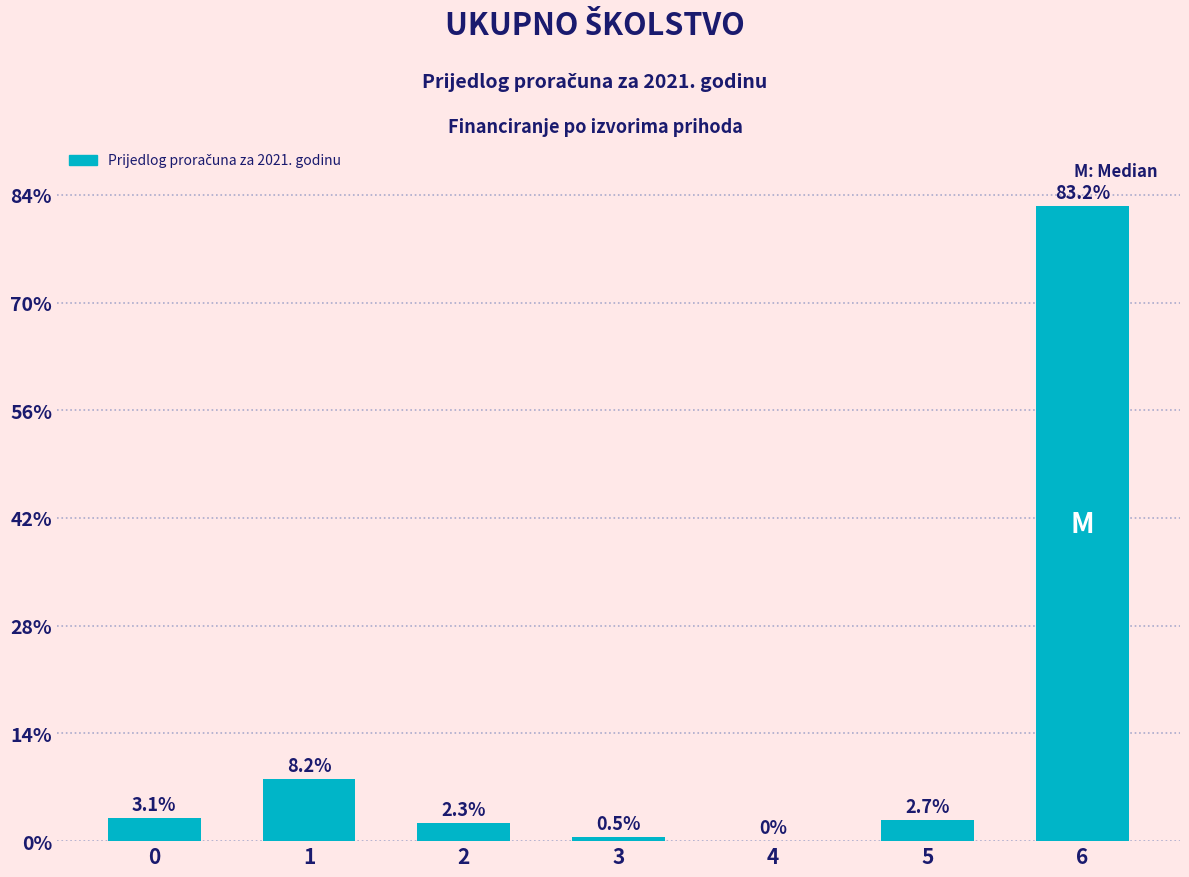

Approximately how many times larger is the value at 3 compared to 5?

0.2